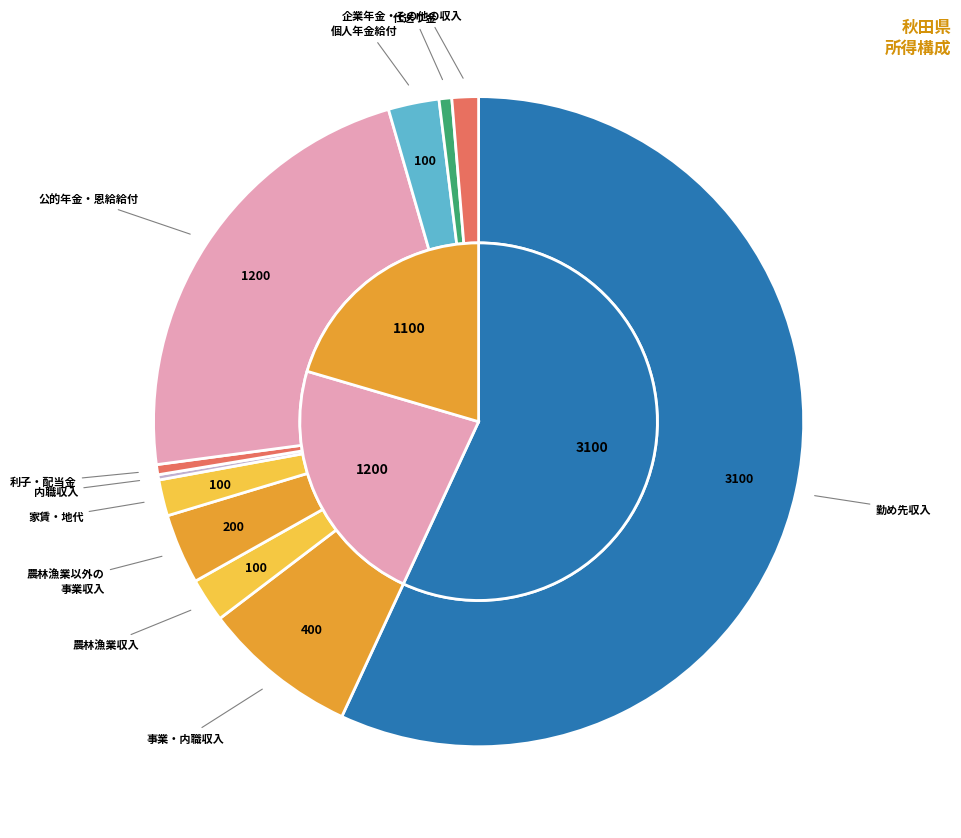

The その他の収入 slice represents 11% of the pie. True or false?

False